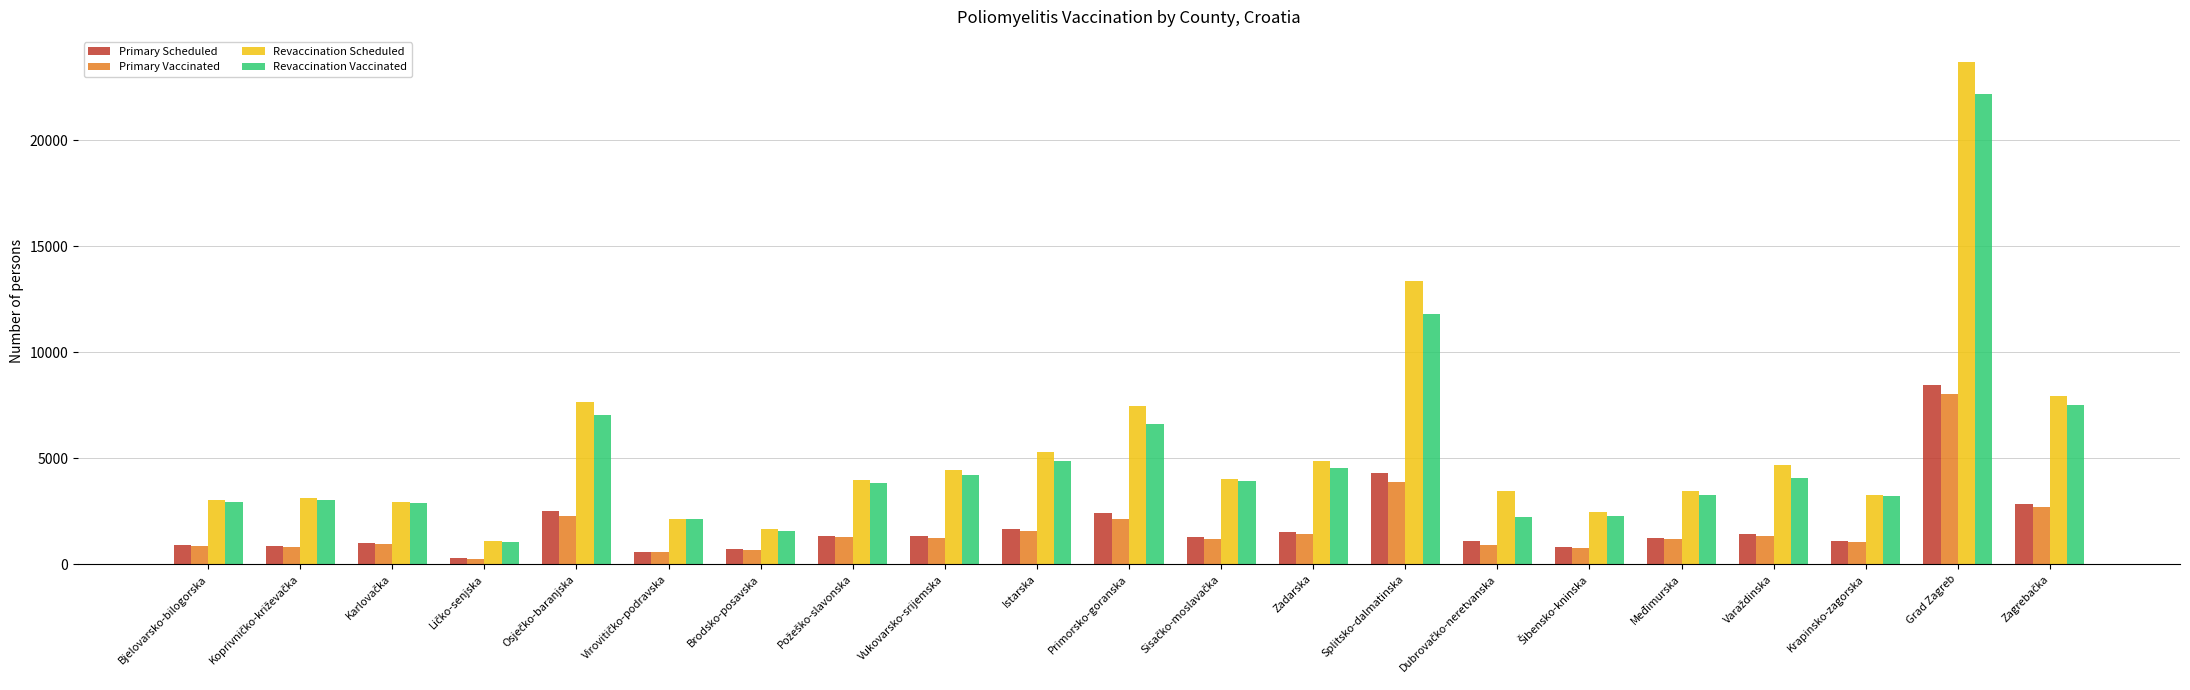

What is the label of the 11th bar from the left?

Primorsko-goranska